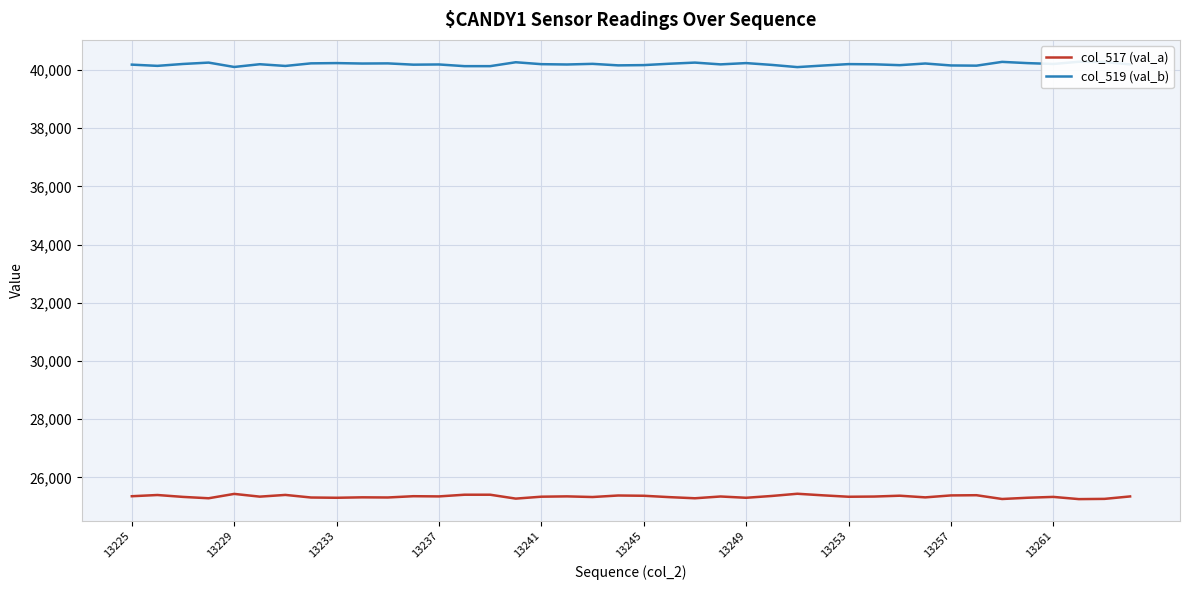

At how many categories does at least one series exceed 27185?

40